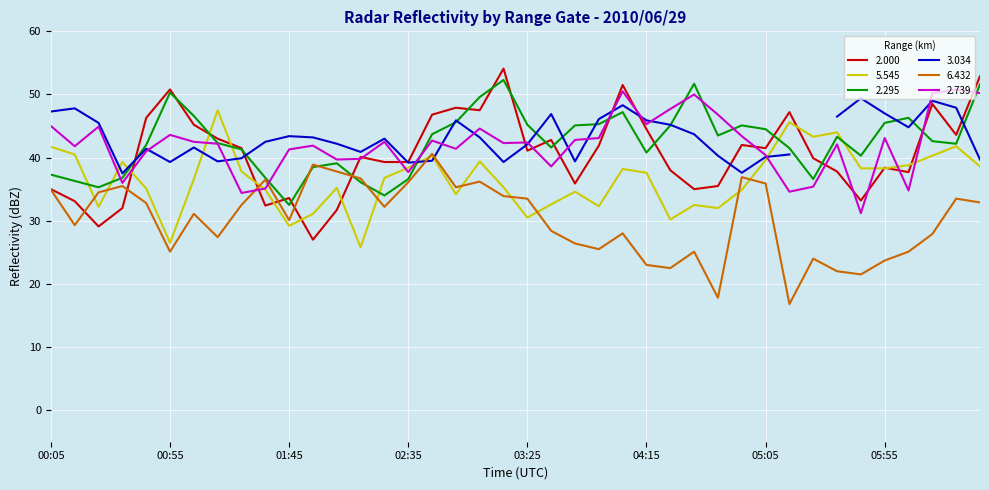

The 6.432 series shows 36.1 at 02:35. True or false?

True